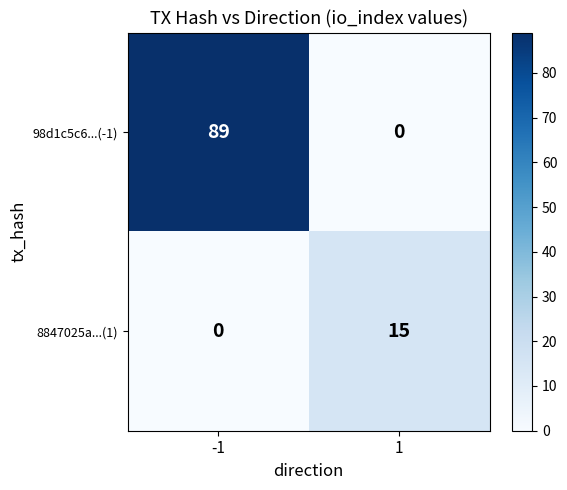

List the series in order of their peak value, lowest first.

8847025a...(1), 98d1c5c6...(-1)